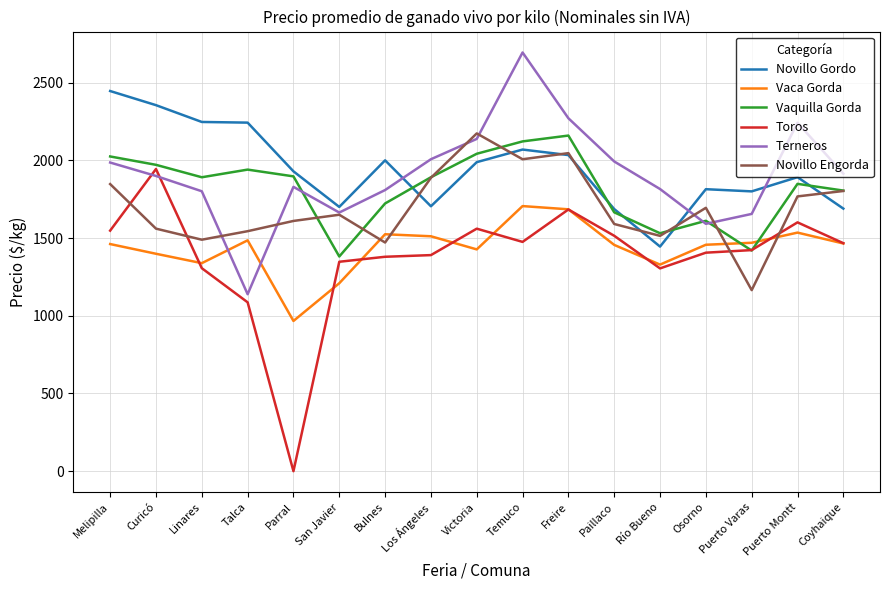

After their last crossing, which series has the higher values: Toros or Novillo Engorda?

Novillo Engorda